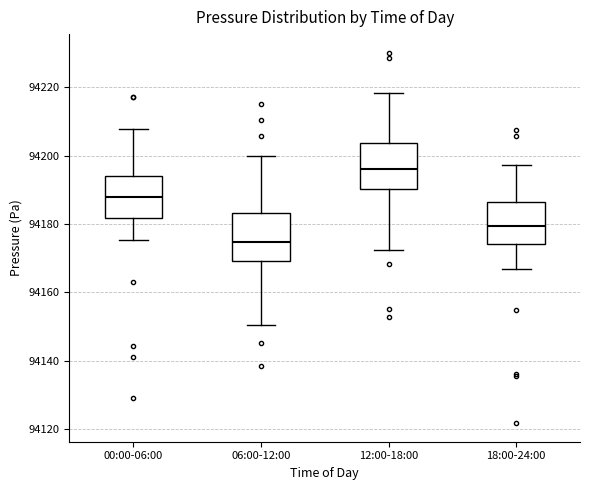

Reading left to right, read every box against the y-axis: the position of its median line, the range the box covers, and the ends of its whiskers. The values are not printed on the chart, so give them approximately, as read against the axis.

00:00-06:00: median 94188, box 94182 to 94194, whiskers 94176 to 94208
06:00-12:00: median 94174, box 94170 to 94184, whiskers 94150 to 94200
12:00-18:00: median 94196, box 94190 to 94204, whiskers 94172 to 94218
18:00-24:00: median 94180, box 94174 to 94186, whiskers 94166 to 94198